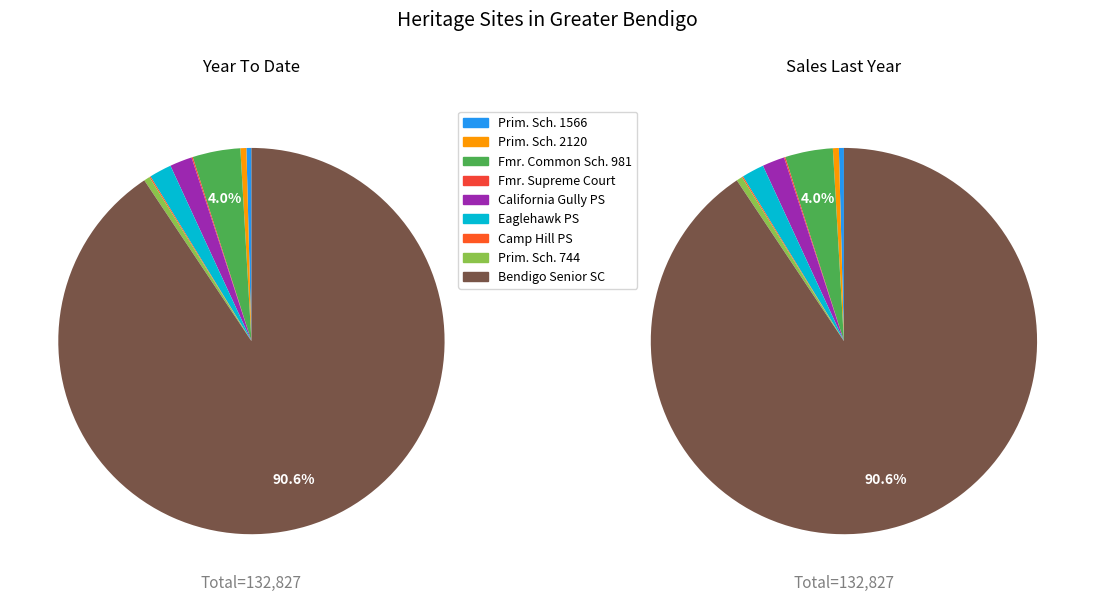

To the nearest percent, what percentage of the pie is FORMER COMMON SCHOOL NO. 981?

4%